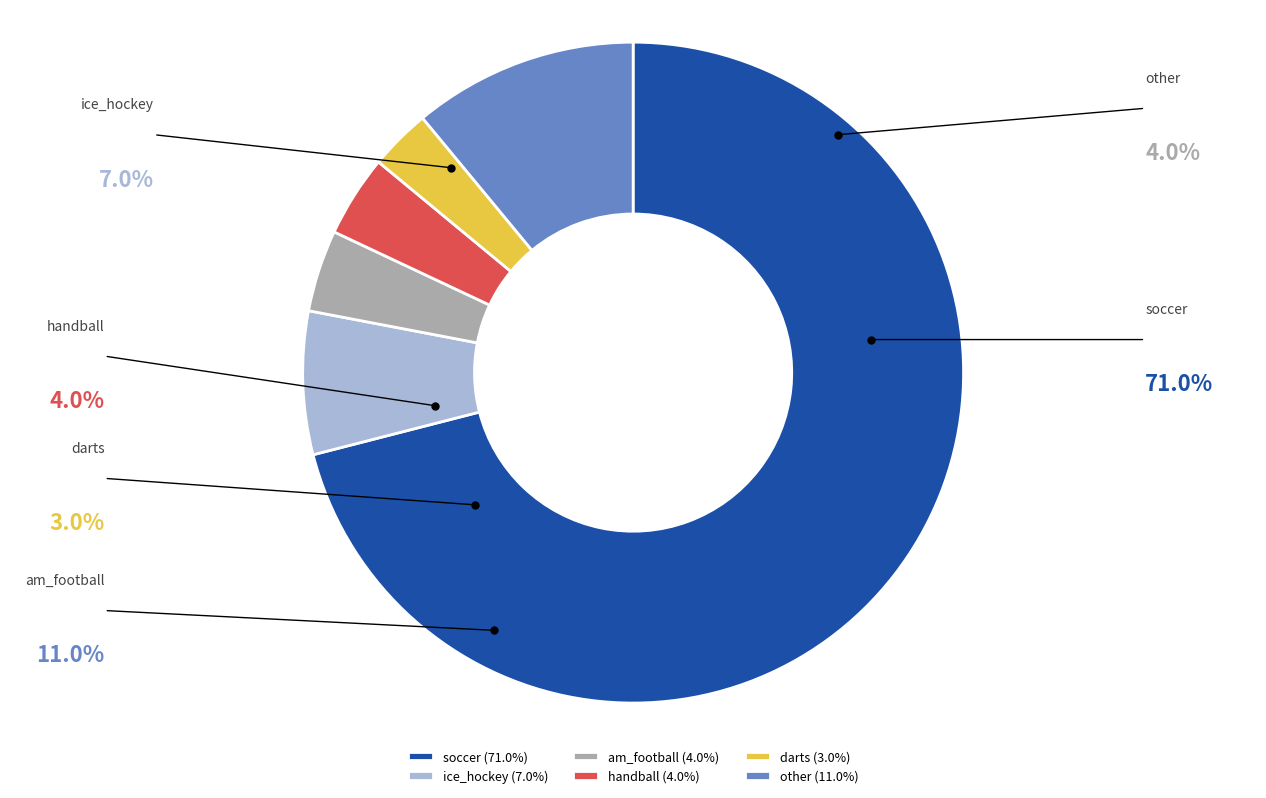

True or false: am_football accounts for 4% of the total.

True